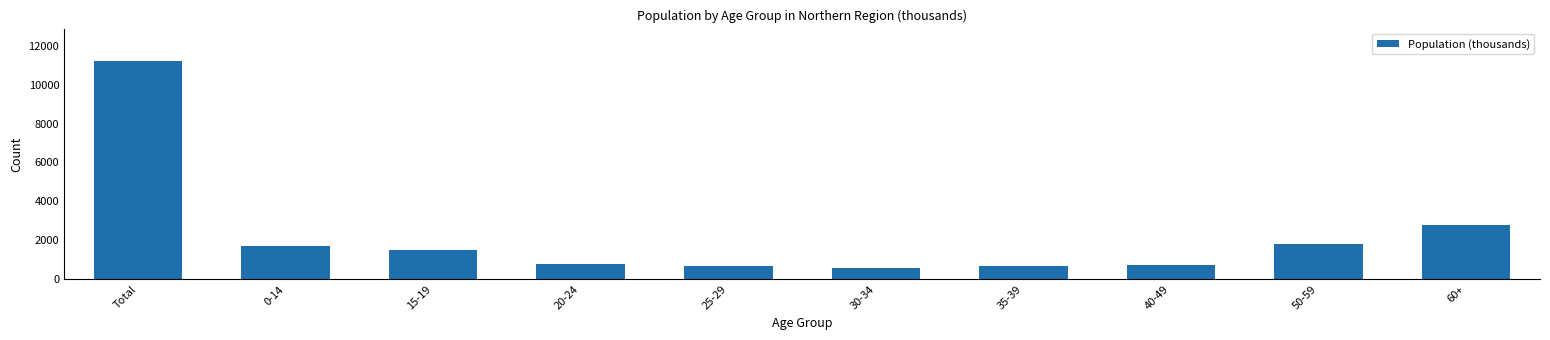

The value at 30-34 is 586.8. True or false?

True